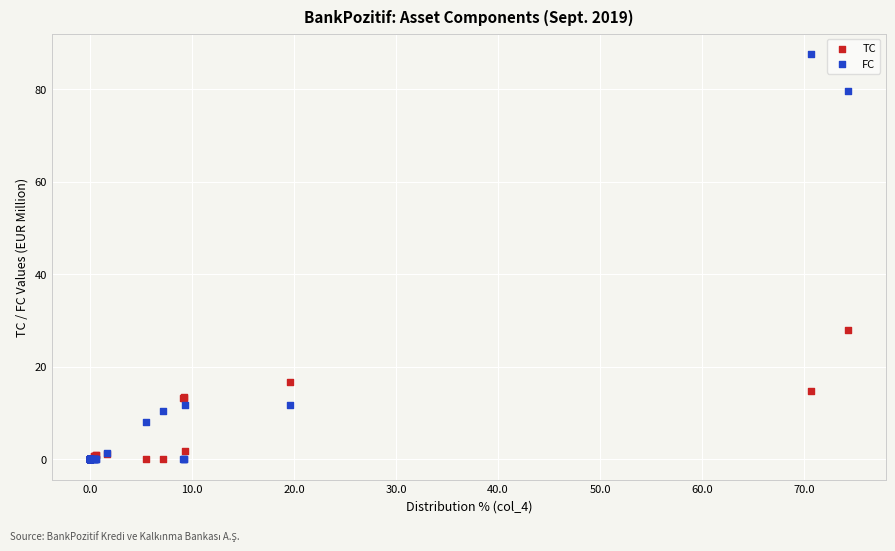

In the FC series, what Y value is closest to 43?

11.8